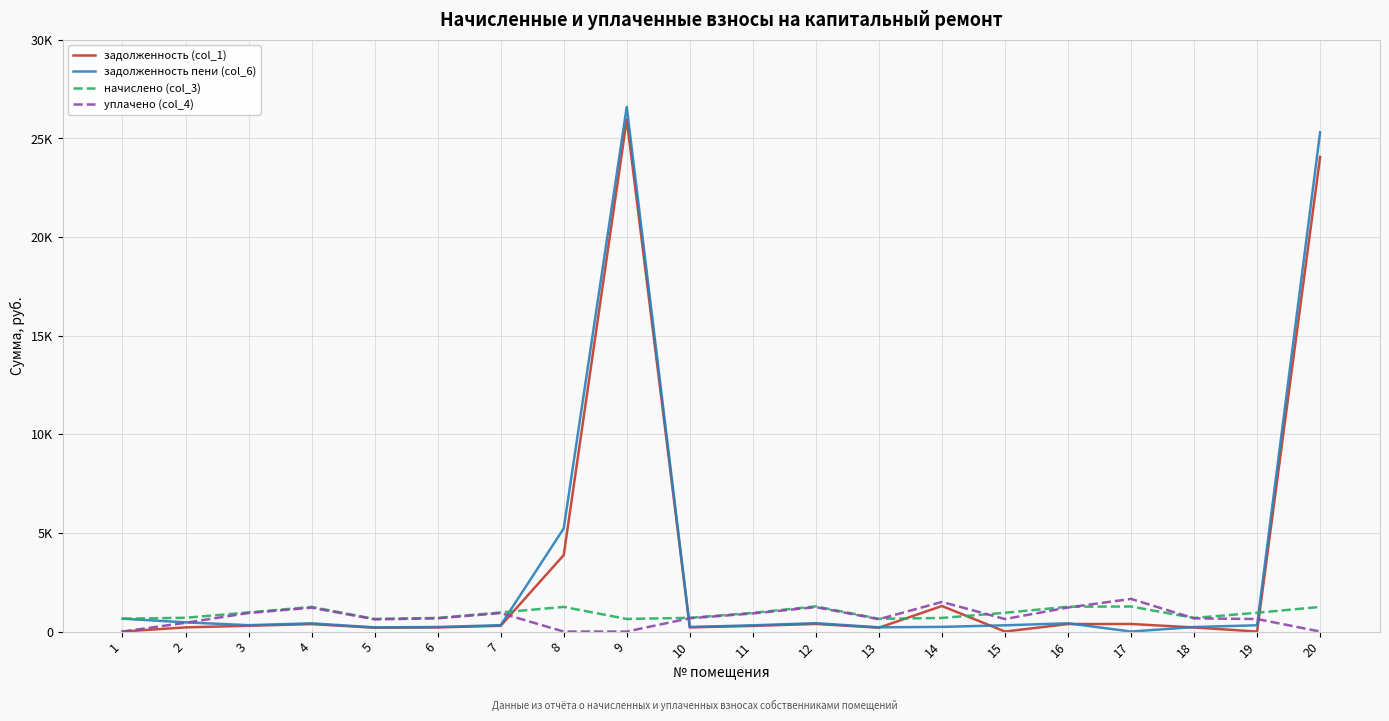

How many interior local peaks does the задолженность пени (col_6) series have?

4